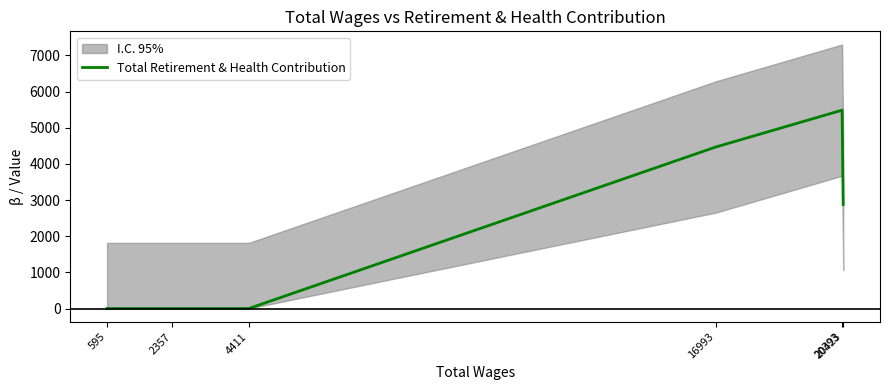

What is the difference between the second highest and second lowest values?

4469